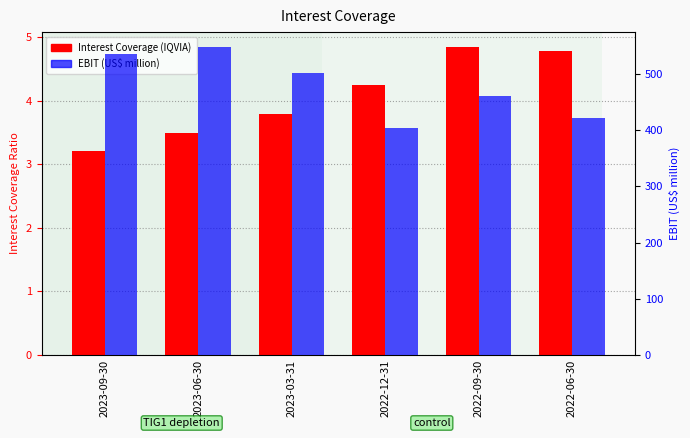

What is the label of the 3rd bar from the right?

2022-12-31